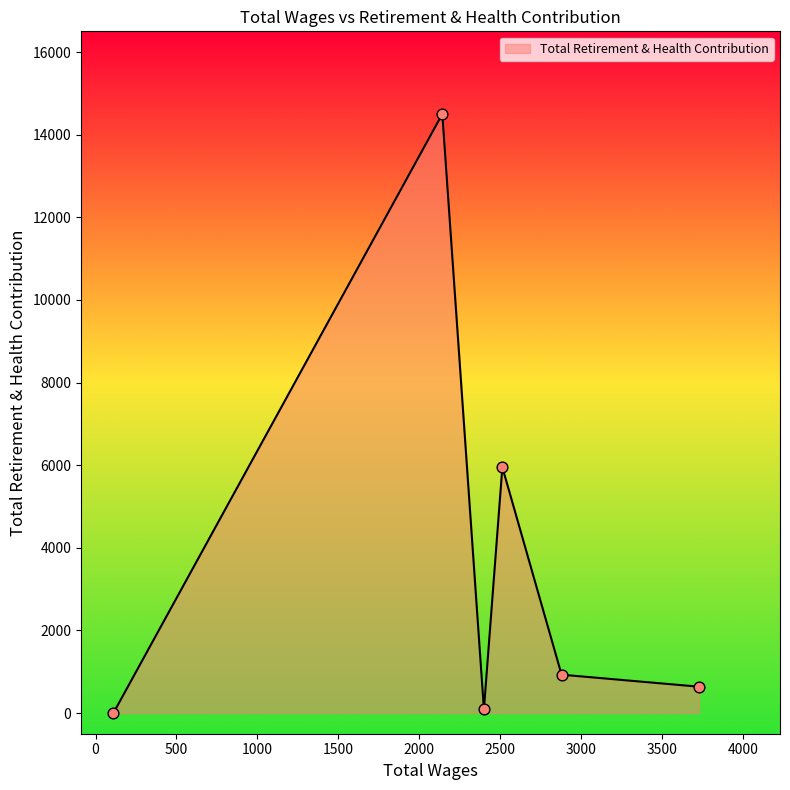

What is the difference between the second highest and minimum values?

5951